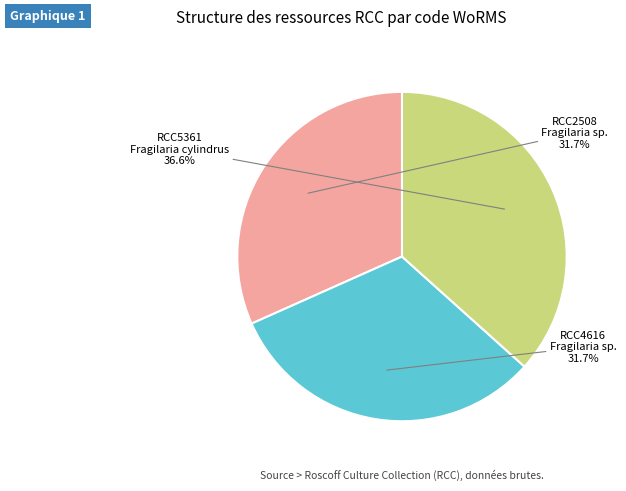

Is there a majority slice in this chart?

No